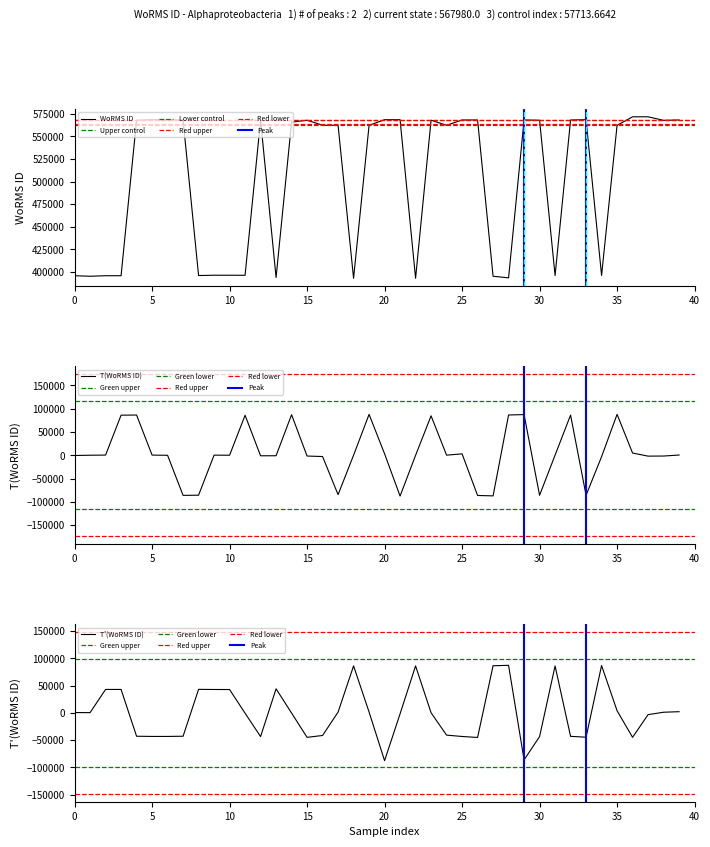

The WoRMS ID series shows 259255 at 0. True or false?

False